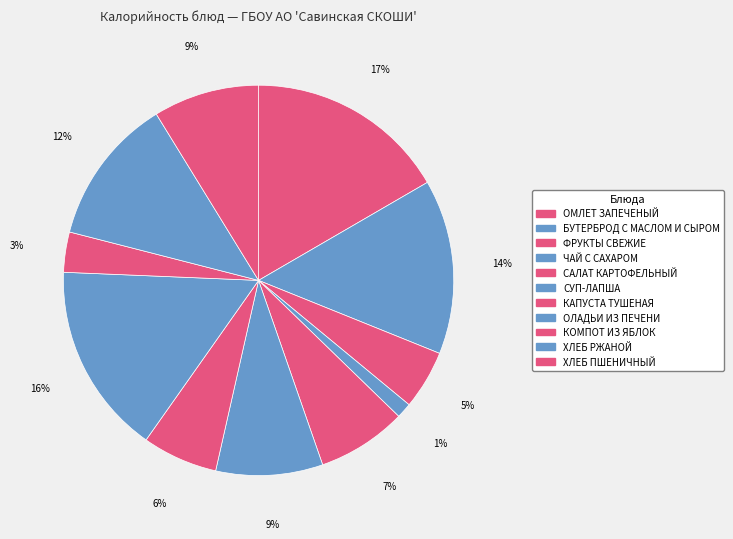

Is the sum of ОЛАДЬИ ИЗ ПЕЧЕНИ and ЧАЙ С САХАРОМ greater than half?

No